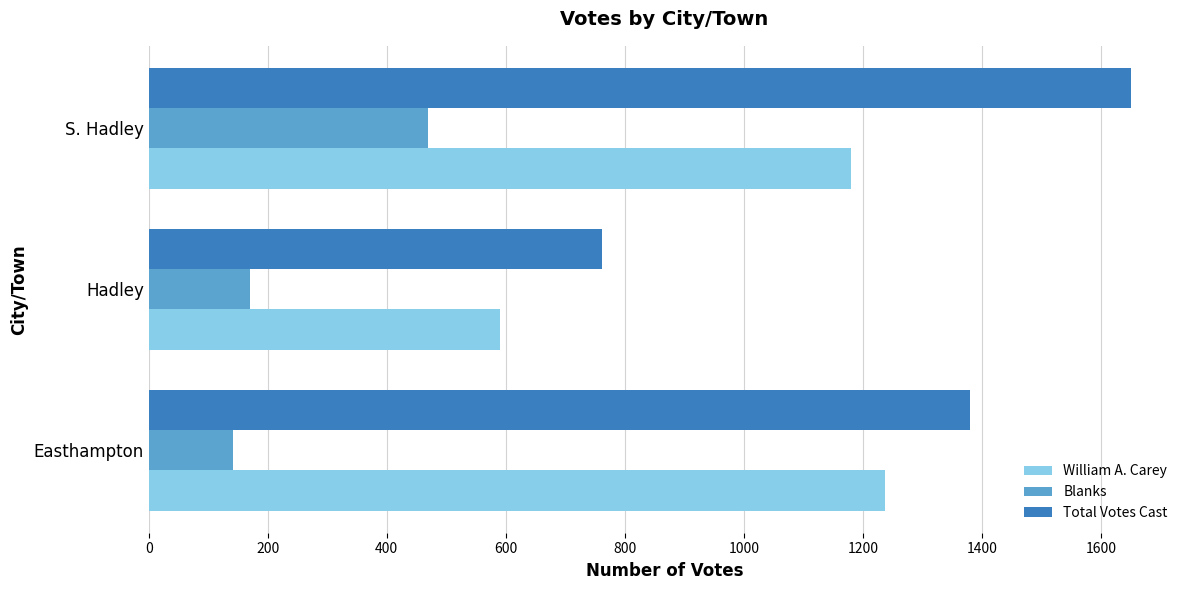

Rank the series by their maximum value, from lowest to highest.

Blanks, William A. Carey, Total Votes Cast